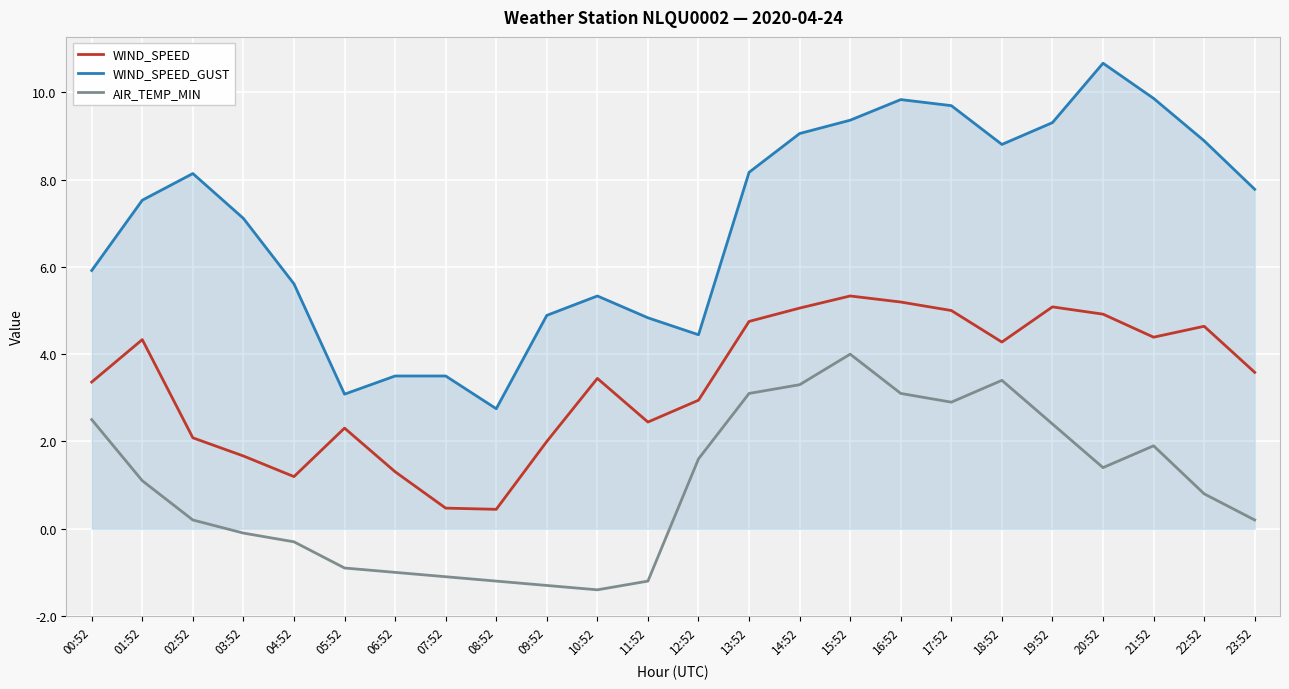

The value of WIND_SPEED_GUST at 08:52 is 2.8. True or false?

True